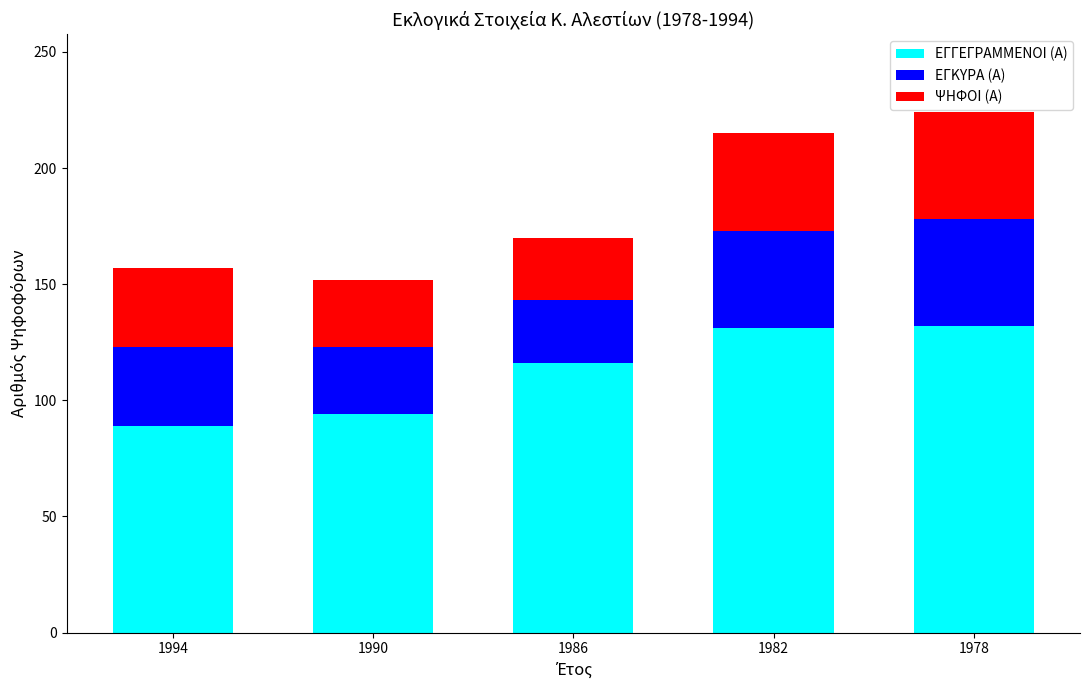

What is the difference between the ΕΓΓΕΓΡΑΜΜΕΝΟΙ (Α) values at 1978 and 1994?

43